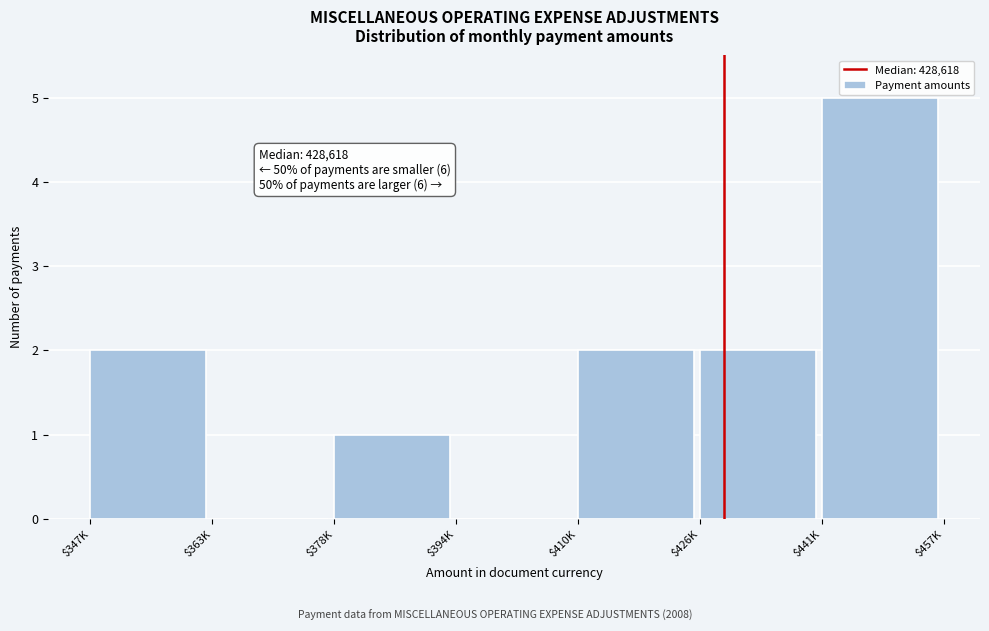

Which label corresponds to the largest value in the chart?

$441K